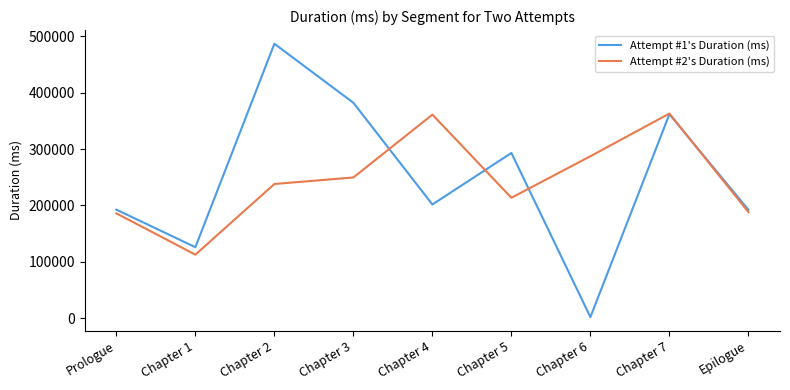

What is the approximate value of Attempt #1's Duration (ms) at Chapter 1?

125822